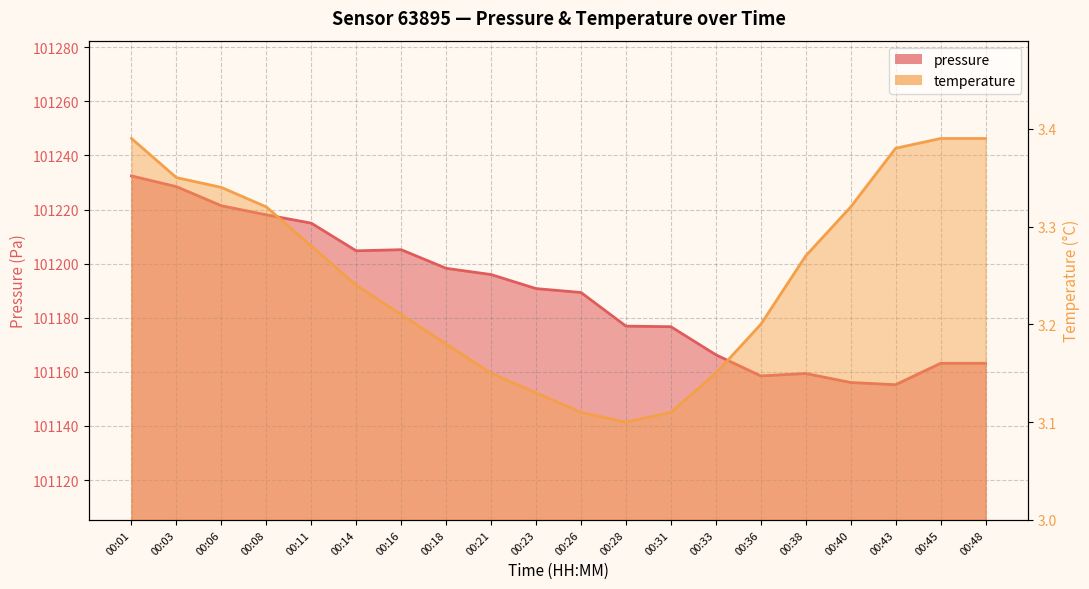

Rank the series by their average value, from lowest to highest.

temperature, pressure